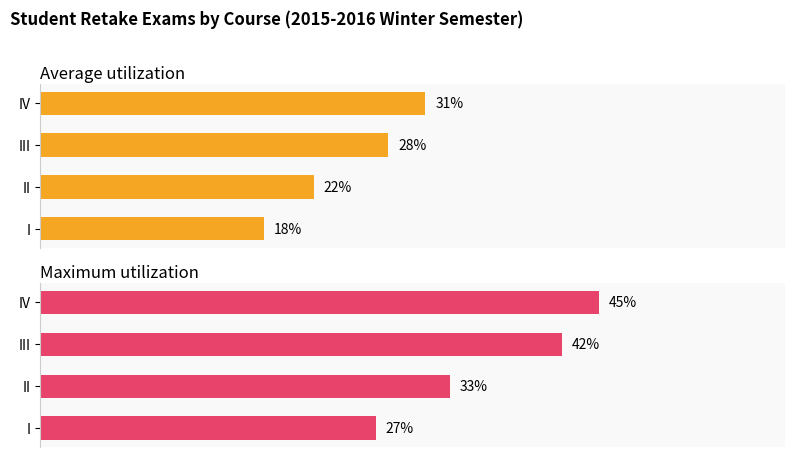

What is the average value of the Average utilization series?

25